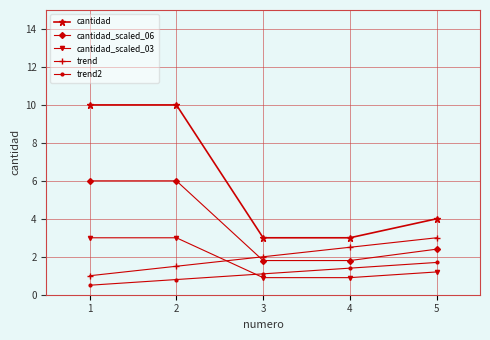

Which series has the widest spread of values?

cantidad